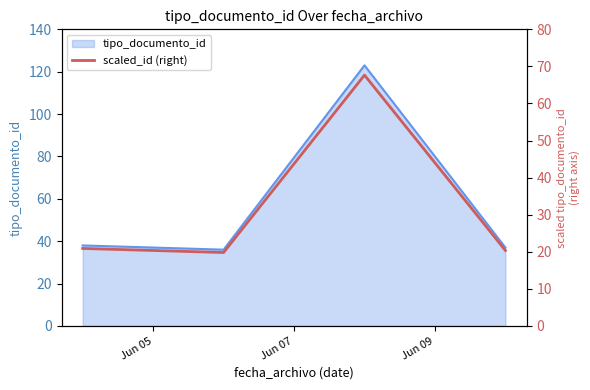

Does the chart display data point markers on the line(s)?

No